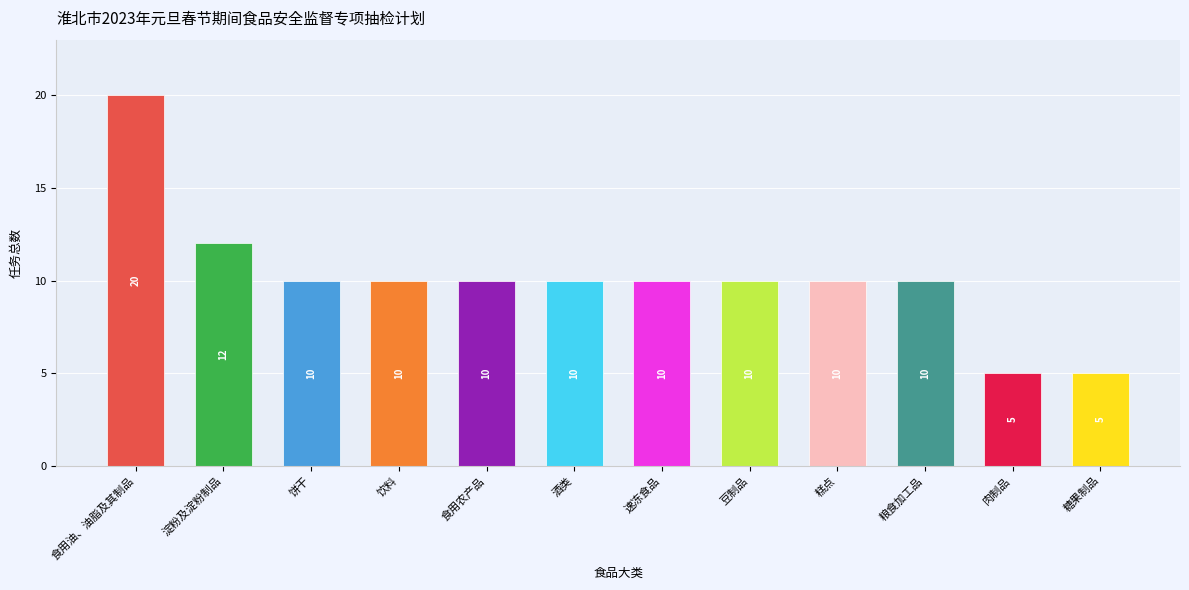

Is it true that the value at 肉制品 is 5?

True